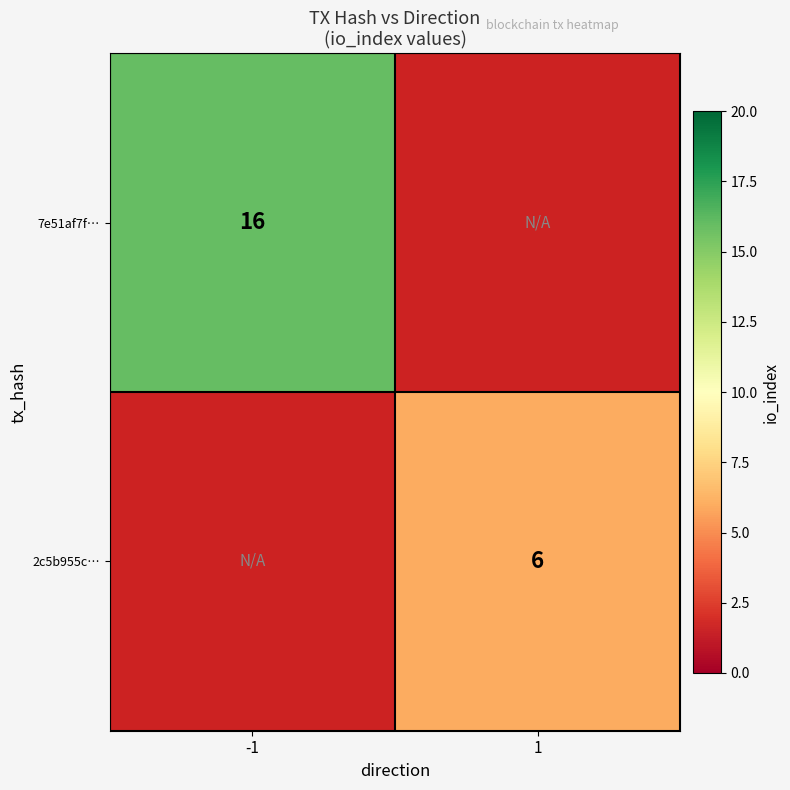

The value of 7e51af7f… at -1 is 16. True or false?

True